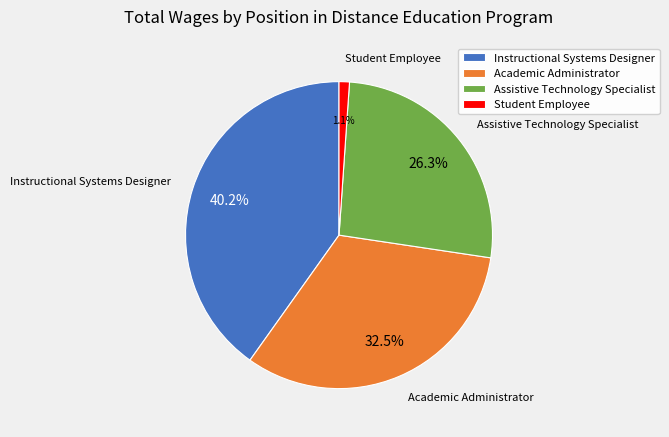

Which has a higher value, Student Employee or Instructional Systems Designer?

Instructional Systems Designer